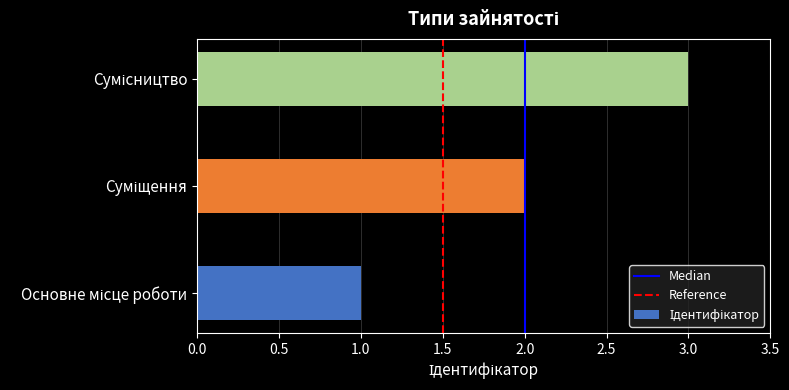

What is the sum of all values?

6